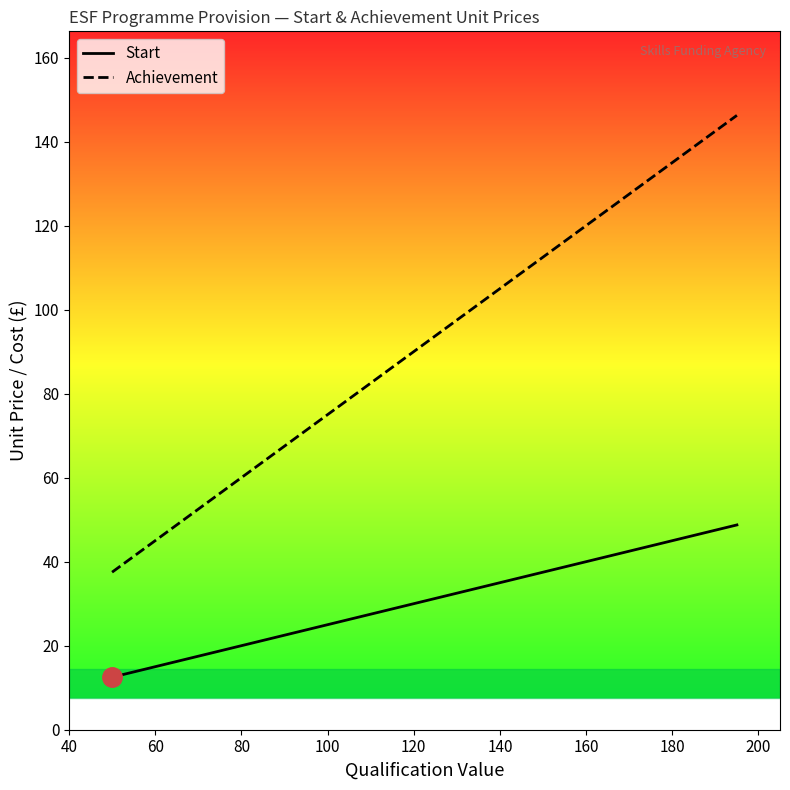

True or false: Start has a value of 13.9 at 160.

False